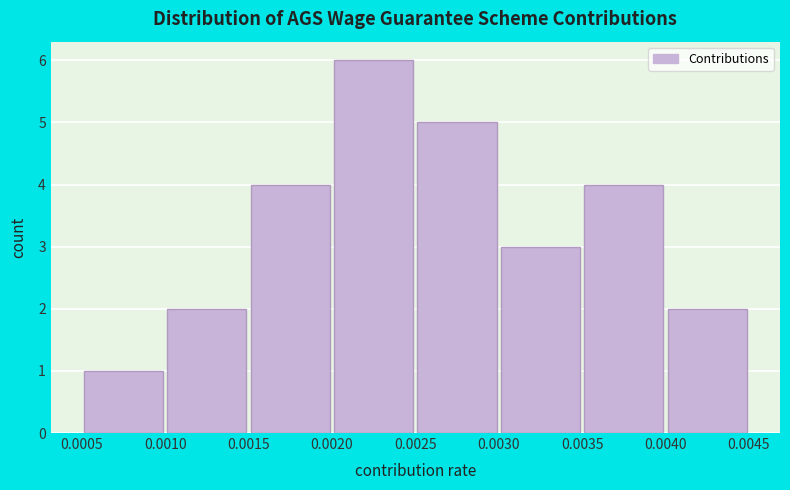

Reading left to right, transcribe this chart: for each bar, give the range it covers on the x-axis and its height. The values are not printed on the chart, so give them approximately, as read against the axis.

0.0005 to 0.0010: 1
0.0010 to 0.0015: 2
0.0015 to 0.0020: 4
0.0020 to 0.0025: 6
0.0025 to 0.0030: 5
0.0030 to 0.0035: 3
0.0035 to 0.0040: 4
0.0040 to 0.0045: 2